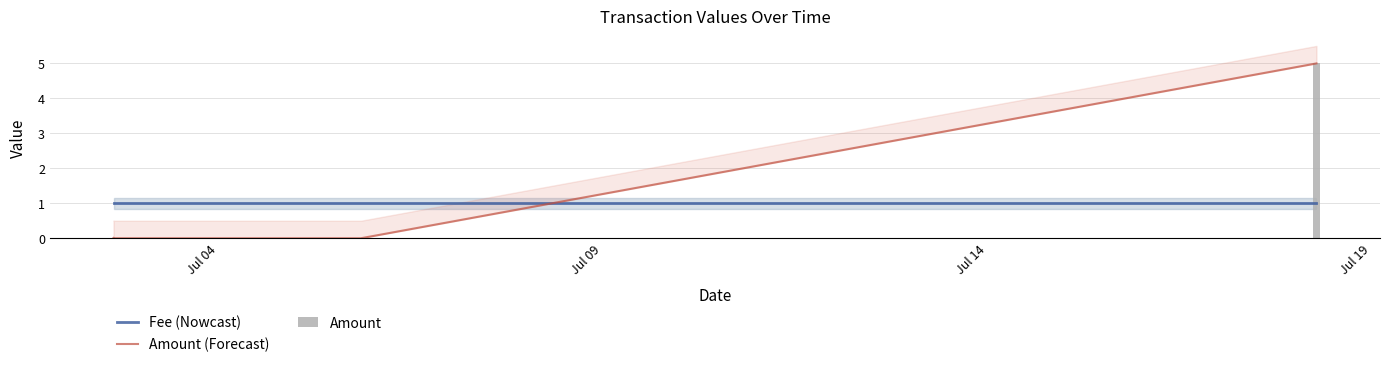

What value does the Fee (Nowcast) series have at Jul 04?

1.0